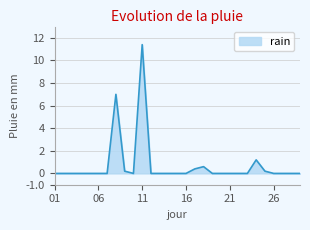

What is the maximum value shown in the chart?

11.4